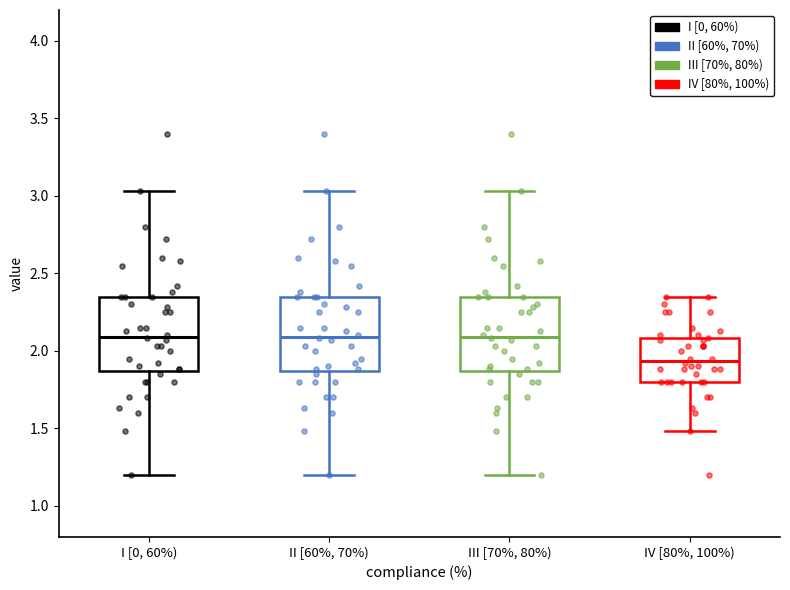

Which box's median line is the lowest?

IV [80%, 100%)